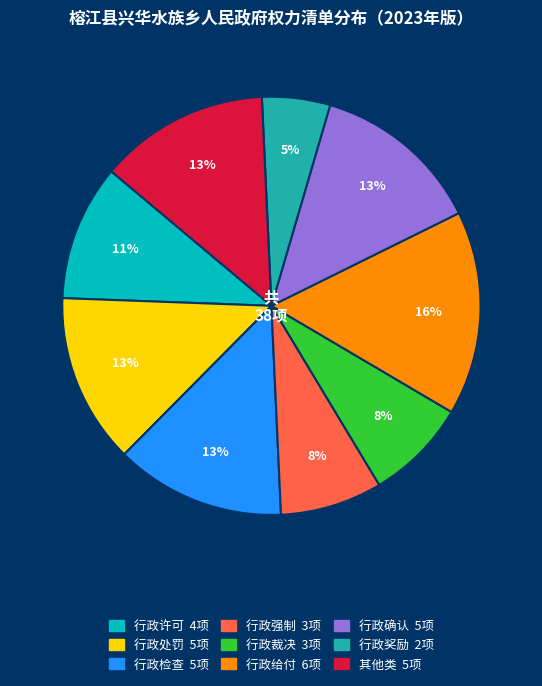

Do 行政许可 and 行政确认 together represent more than half of the pie?

No